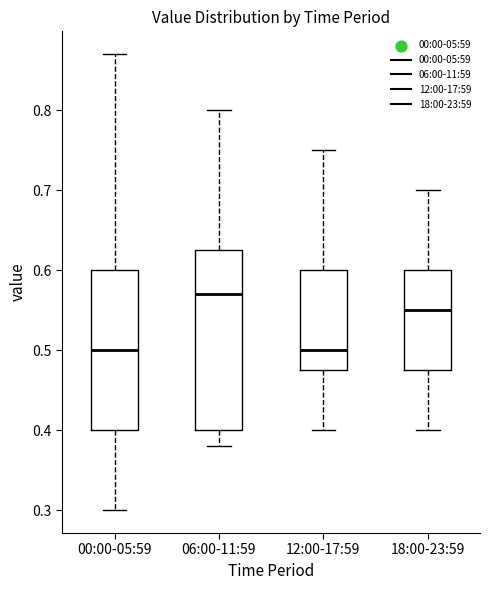

Reading left to right, read every box against the y-axis: the position of its median line, the range the box covers, and the ends of its whiskers. The values are not printed on the chart, so give them approximately, as read against the axis.

00:00-05:59: median 0.50, box 0.40 to 0.60, whiskers 0.30 to 0.87
06:00-11:59: median 0.57, box 0.40 to 0.63, whiskers 0.38 to 0.80
12:00-17:59: median 0.50, box 0.48 to 0.60, whiskers 0.40 to 0.75
18:00-23:59: median 0.55, box 0.48 to 0.60, whiskers 0.40 to 0.70